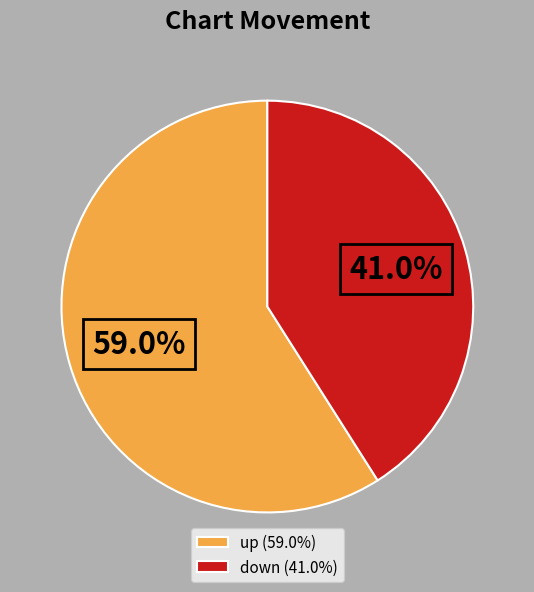

What percentage is the down slice, to the nearest percent?

41%